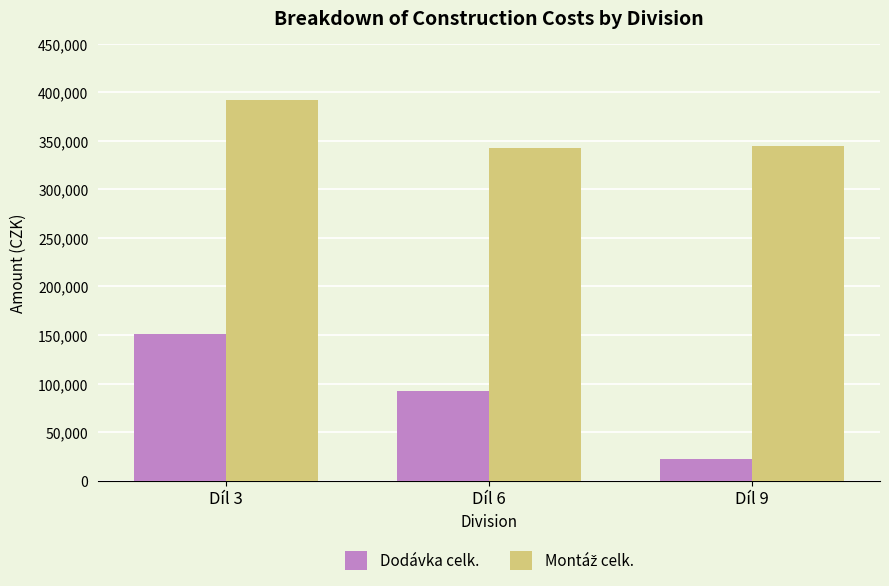

What is the sum of the Dodávka celk. values at Díl 3 and Díl 9?

173038.3